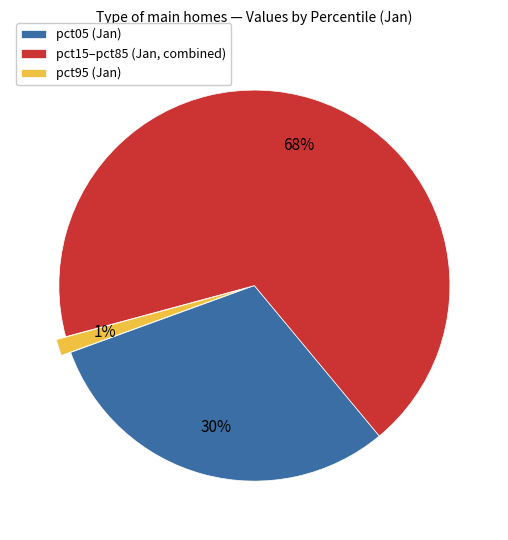

To the nearest percent, what is the difference between the pct05 (Jan) and pct15–pct85 (Jan, combined) slice percentages?

38%